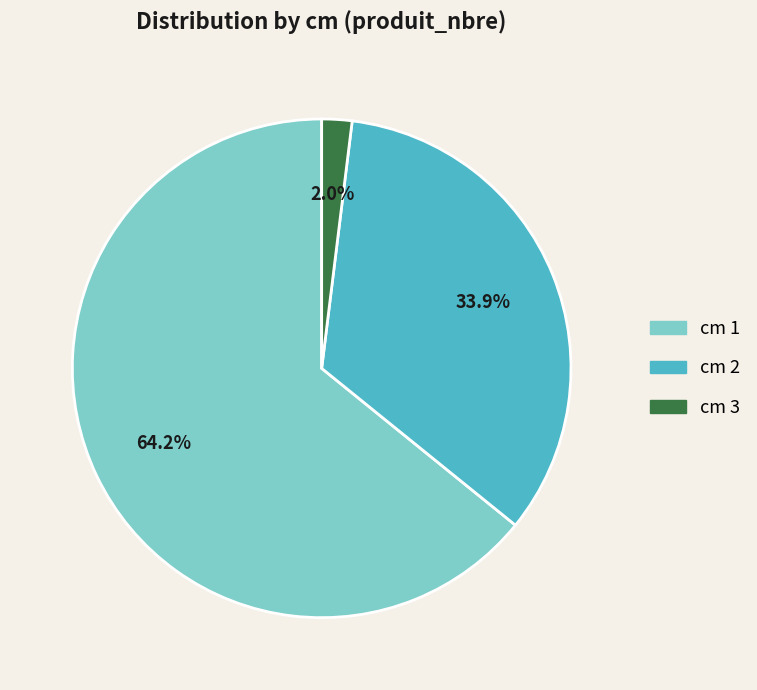

Which category accounts for the majority?

cm 1